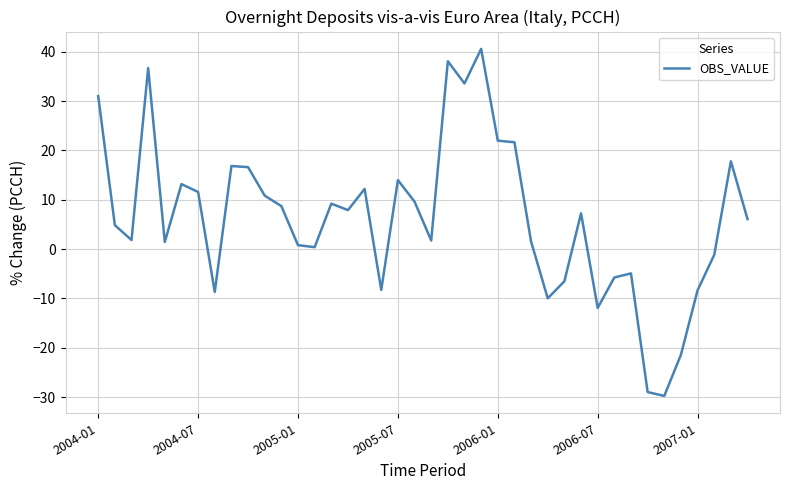

What is the difference between the maximum and minimum values?

70.3